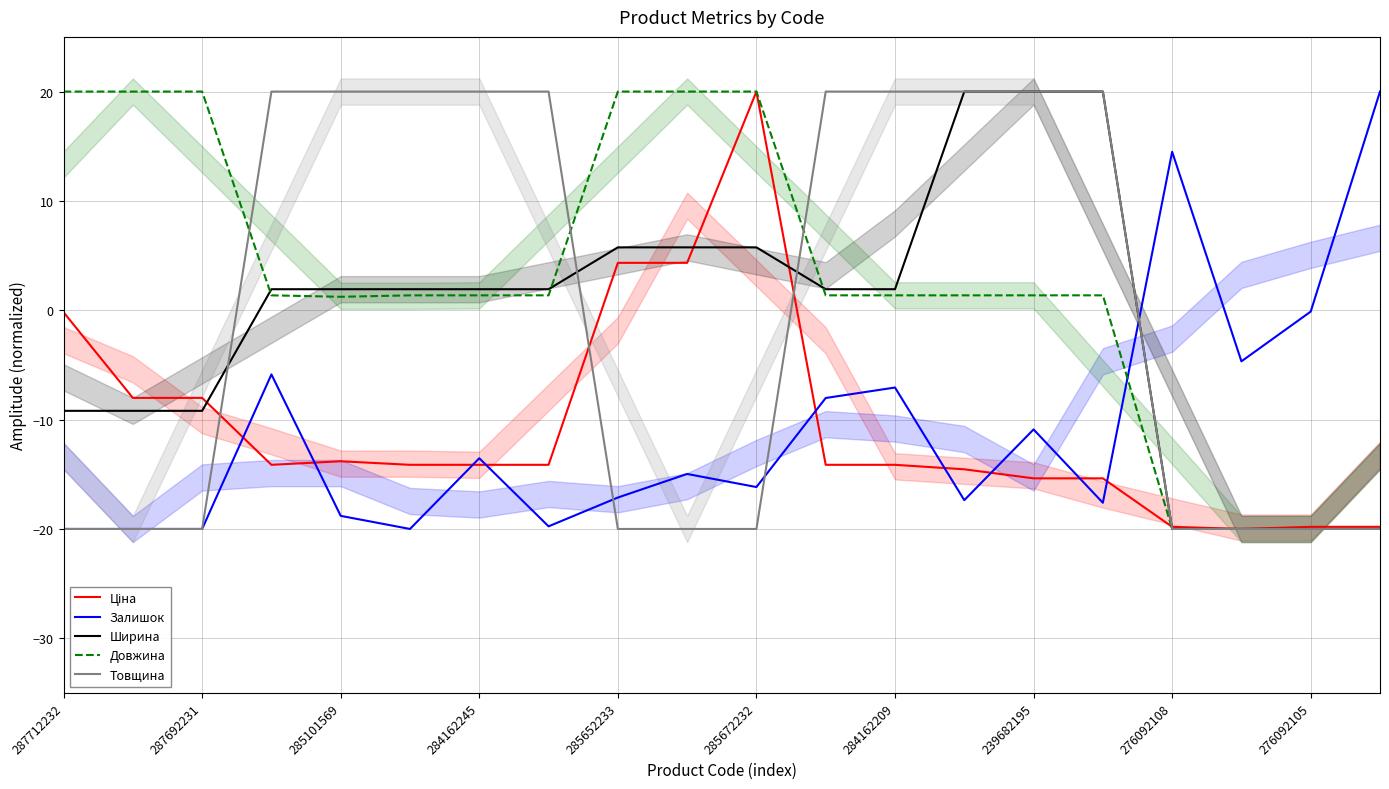

What is the label of the 14th point from the left?

13